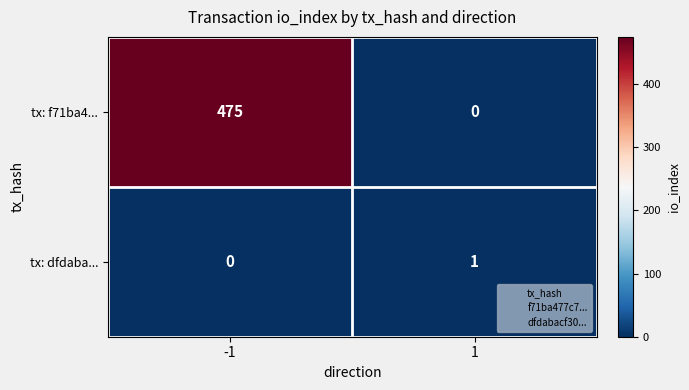

Rank the series by their maximum value, from highest to lowest.

tx: f71ba4..., tx: dfdaba...